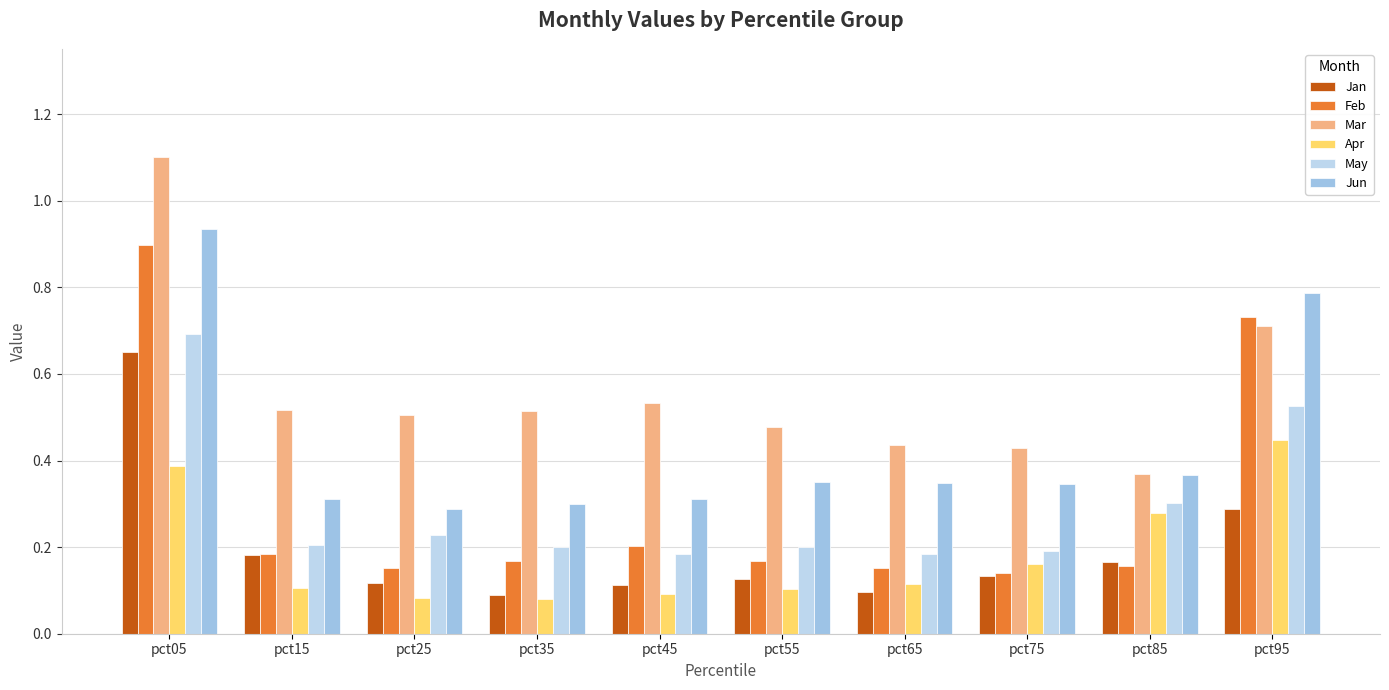

Reading left to right, what are all the values shown in this chart?

Jan: pct05=0.7	pct15=0.2	pct25=0.1	pct35=0.1	pct45=0.1	pct55=0.1	pct65=0.1	pct75=0.1	pct85=0.2	pct95=0.3
Feb: pct05=0.9	pct15=0.2	pct25=0.2	pct35=0.2	pct45=0.2	pct55=0.2	pct65=0.2	pct75=0.1	pct85=0.2	pct95=0.7
Mar: pct05=1.1	pct15=0.5	pct25=0.5	pct35=0.5	pct45=0.5	pct55=0.5	pct65=0.4	pct75=0.4	pct85=0.4	pct95=0.7
Apr: pct05=0.4	pct15=0.1	pct25=0.1	pct35=0.1	pct45=0.1	pct55=0.1	pct65=0.1	pct75=0.2	pct85=0.3	pct95=0.4
May: pct05=0.7	pct15=0.2	pct25=0.2	pct35=0.2	pct45=0.2	pct55=0.2	pct65=0.2	pct75=0.2	pct85=0.3	pct95=0.5
Jun: pct05=0.9	pct15=0.3	pct25=0.3	pct35=0.3	pct45=0.3	pct55=0.4	pct65=0.3	pct75=0.3	pct85=0.4	pct95=0.8